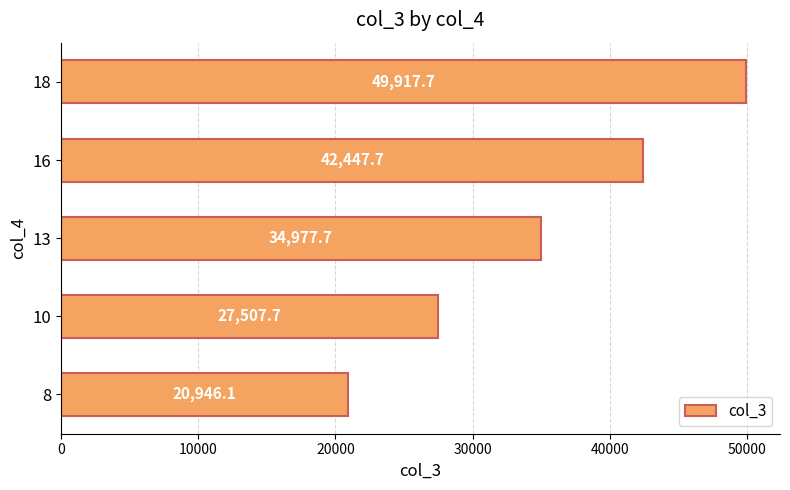

The chart shows a value of 4256.7 at 8. True or false?

False